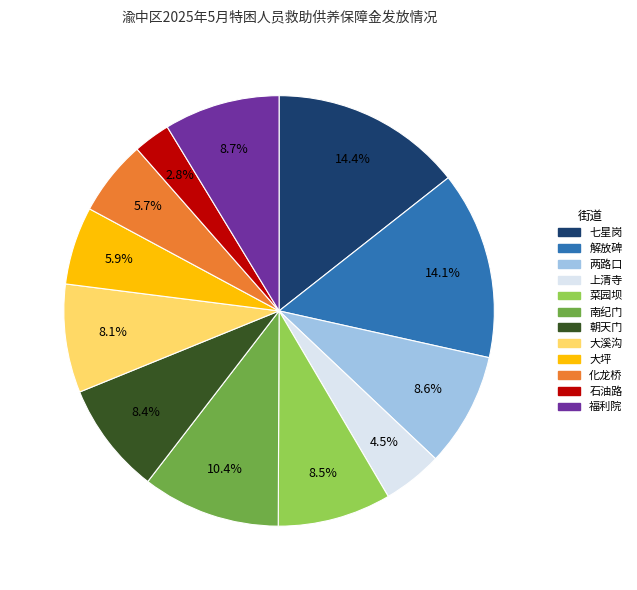

Approximately how many times larger is the value at 上清寺 compared to 两路口?

0.5